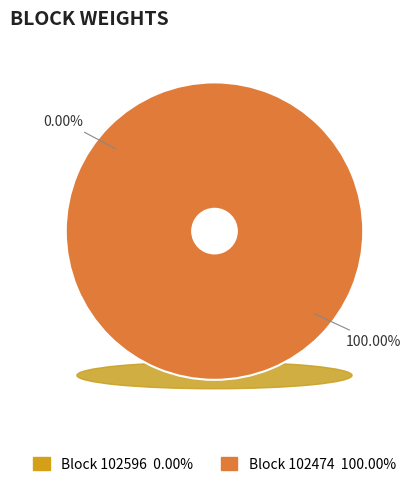

Which category has the biggest portion of the pie?

102474